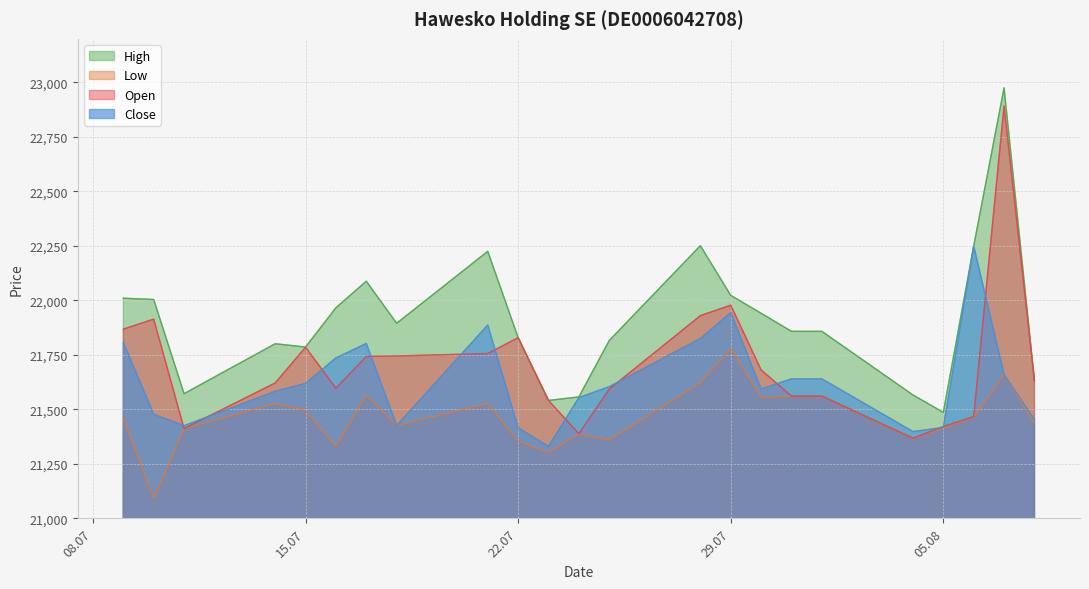

Is it true that Close equals 21593 at 30.07.2025?

True